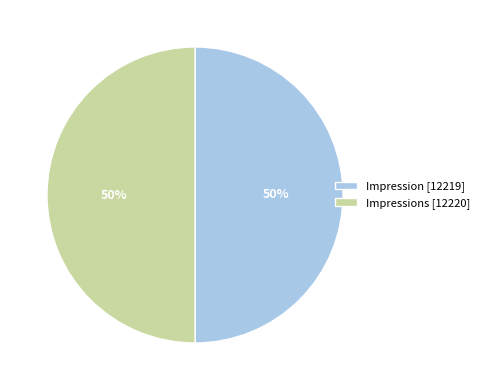

True or false: Impression [12219] accounts for 50% of the total.

True